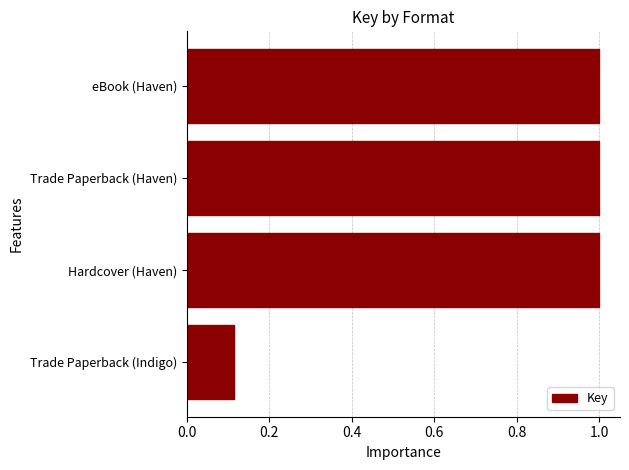

Which label corresponds to the smallest value in the chart?

Trade Paperback (Indigo)